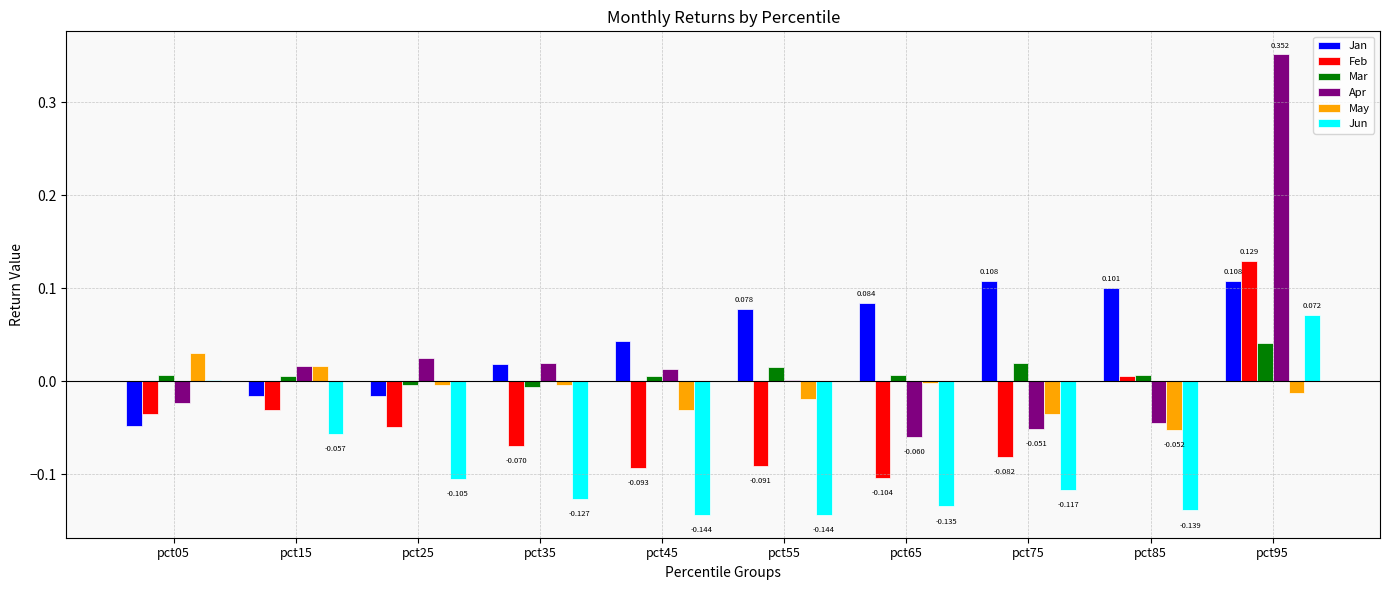

Which series changed the most between pct05 and pct45?

Jun